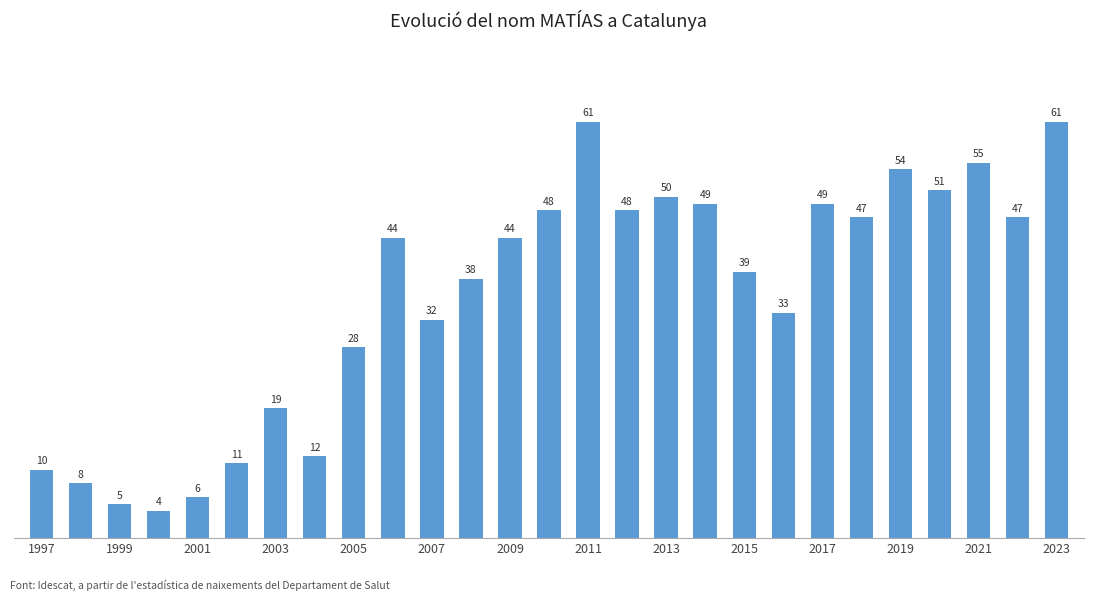

What is the value of the 3rd bar from the left?

5